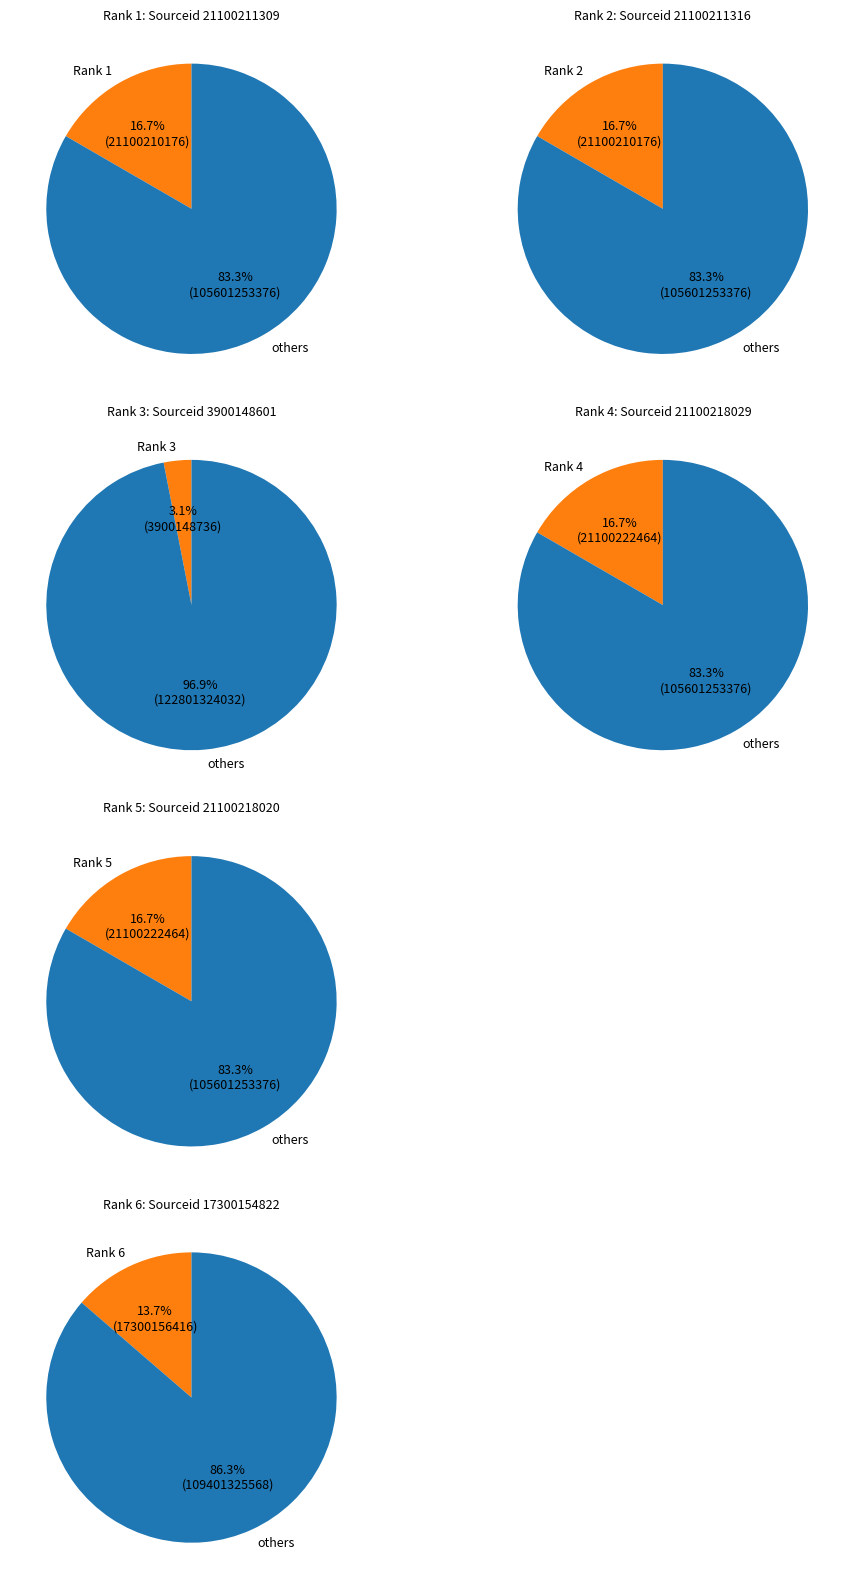

Which slice is the smallest?

Rank 3